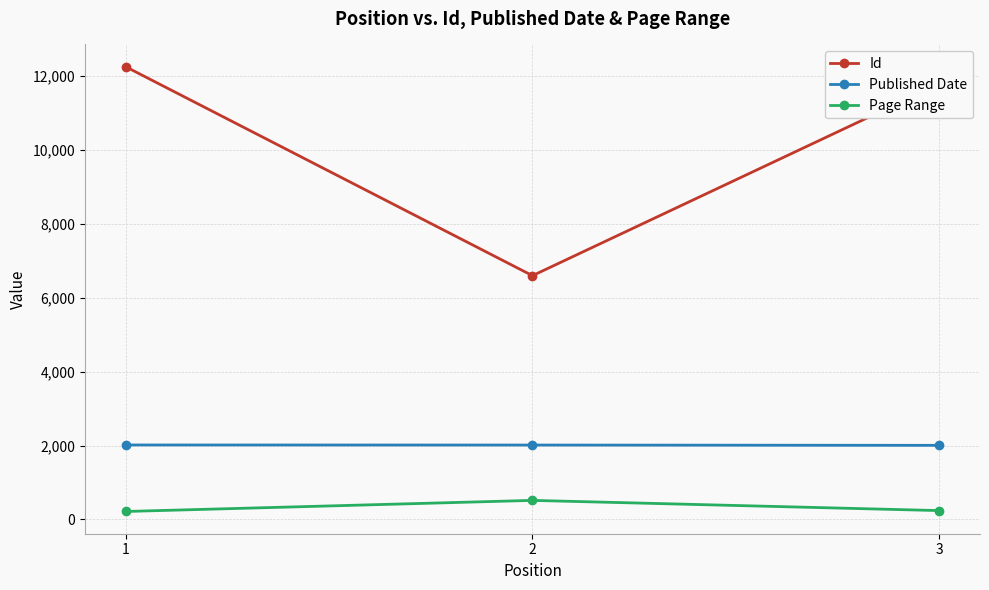

At which label does Page Range reach its peak?

2